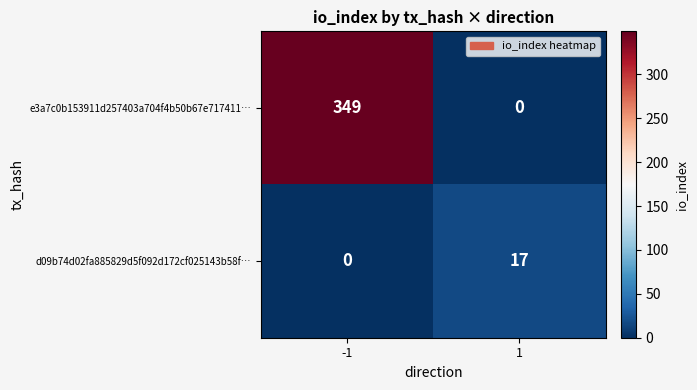

Reading right to left, list all the values displayed in this chart.

e3a7c0b153911d257403a704f4b50b67e717411…: 1=0	-1=349
d09b74d02fa885829d5f092d172cf025143b58f…: 1=17	-1=0